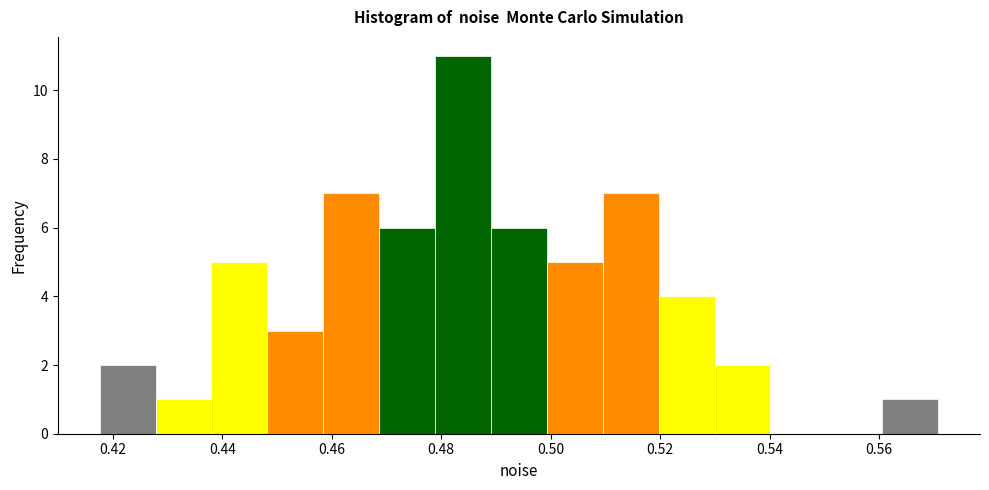

Reading left to right, list every bar in this chart as the range it spans on the x-axis followed by its height. Neither the bar edges nor the heights are printed on the chart, so give them approximately, as read against the axes.

0.418 to 0.428: 2
0.428 to 0.438: 1
0.438 to 0.448: 5
0.448 to 0.458: 3
0.458 to 0.468: 7
0.468 to 0.478: 6
0.478 to 0.490: 11
0.490 to 0.500: 6
0.500 to 0.510: 5
0.510 to 0.520: 7
0.520 to 0.530: 4
0.530 to 0.540: 2
0.540 to 0.550: 0
0.550 to 0.560: 0
0.560 to 0.570: 1